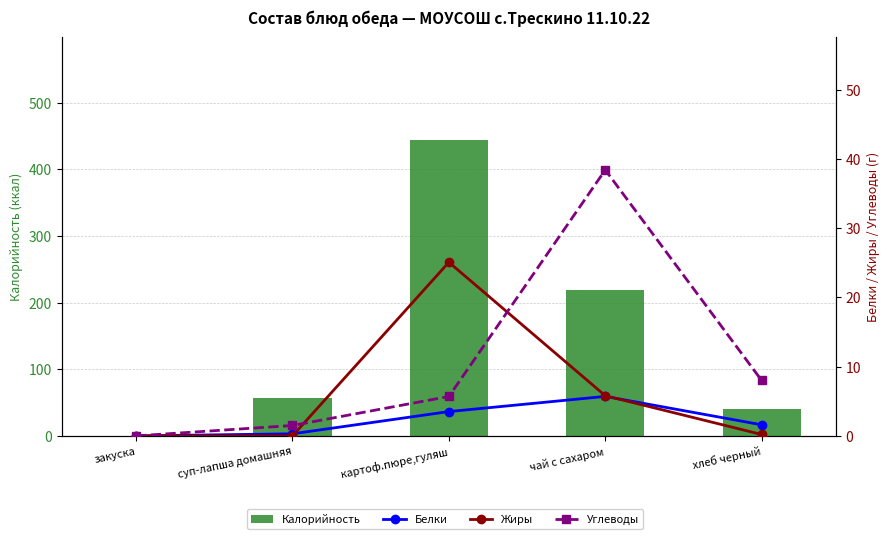

True or false: Углеводы has a value of -26.3 at закуска.

False